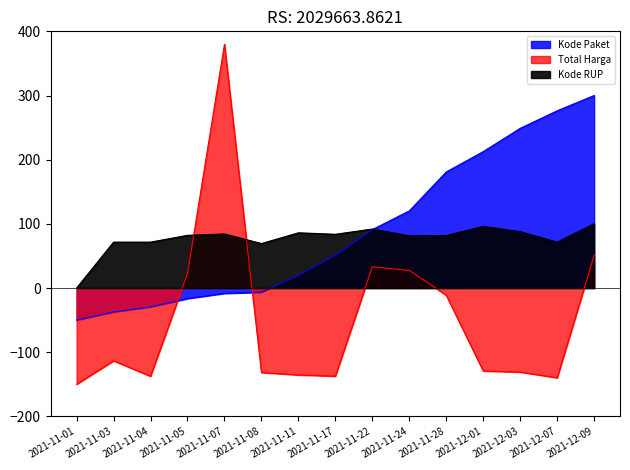

Reading right to left, extract all data points from this chart.

Total Harga: 51.0	-139.9	-130.9	-129.2	-11.3	27.4	33.2	-137.4	-135.5	-131.6	380.0	22.4	-137.5	-113.4	-150.0
Kode Paket: 300.0	276.2	248.8	212.5	180.9	120.2	91.0	51.0	19.9	-6.6	-8.3	-16.4	-29.5	-37.3	-50.0
Kode RUP: 100.0	71.5	87.9	96.0	81.7	81.4	91.9	83.7	86.0	69.3	84.2	82.1	71.5	71.5	0.0